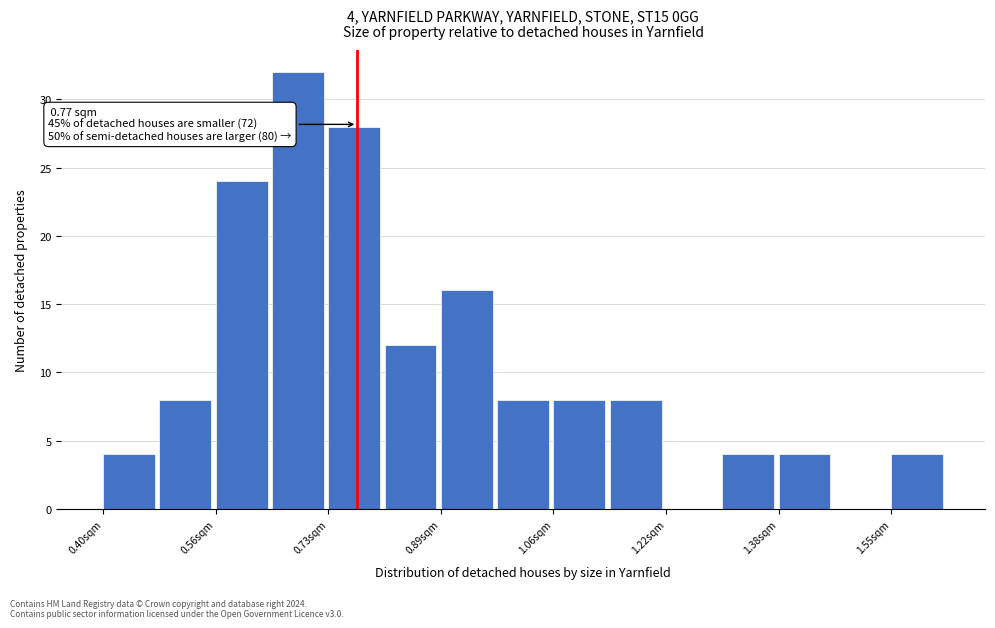

Over which range of the x-axis is the bar tallest?

0.646 to 0.728